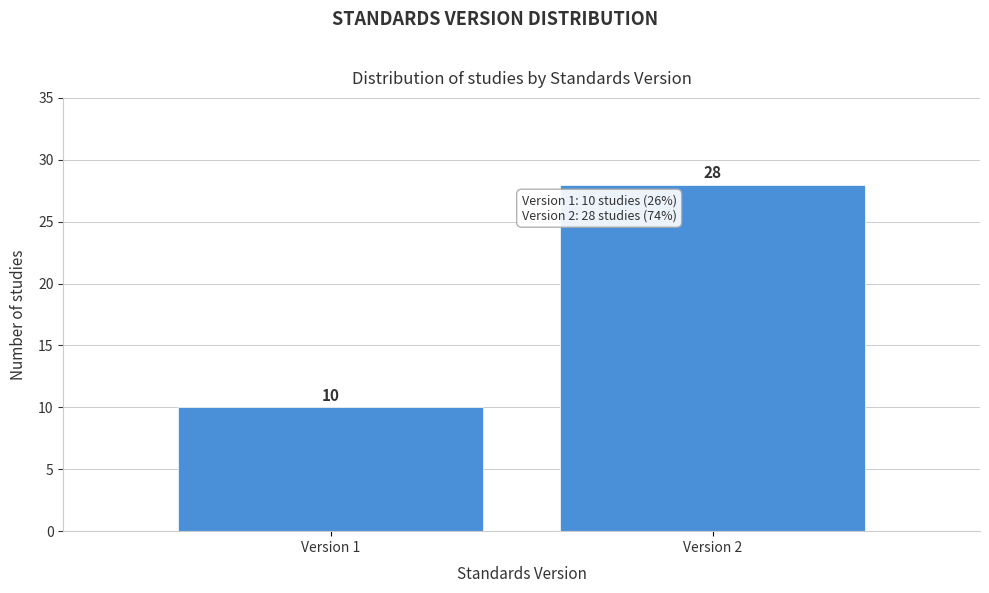

Reading left to right, list all the values displayed in this chart.

Version 1=10	Version 2=28